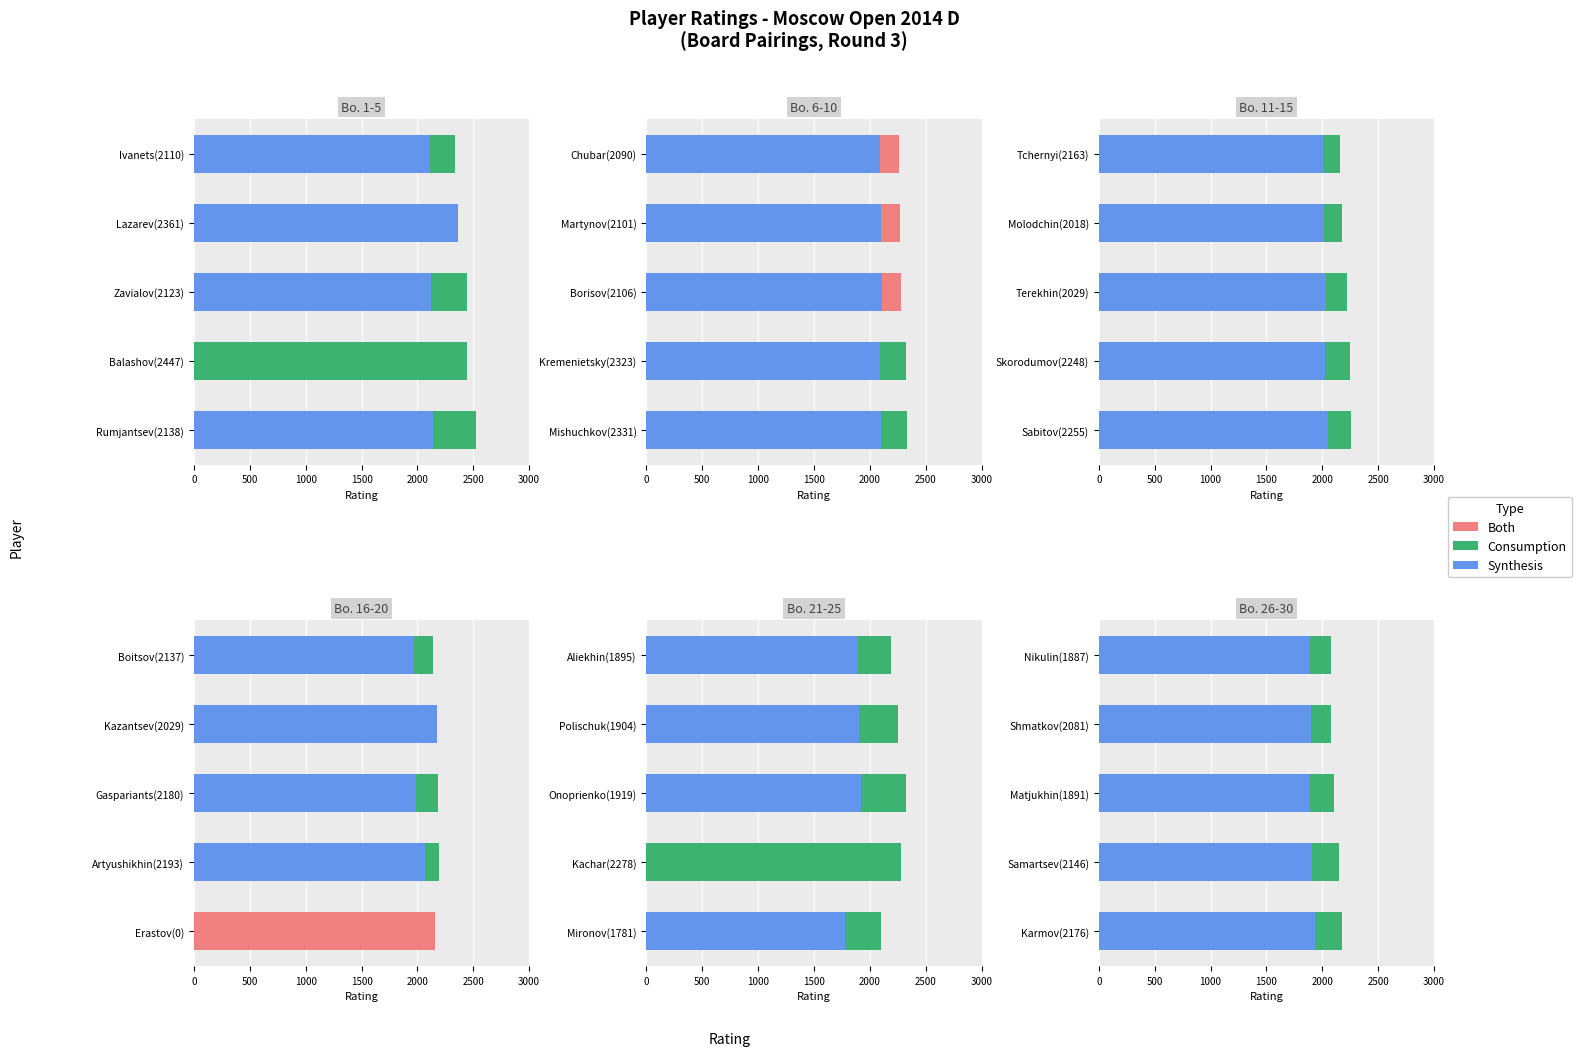

What is the average value of the Synthesis series?

1903